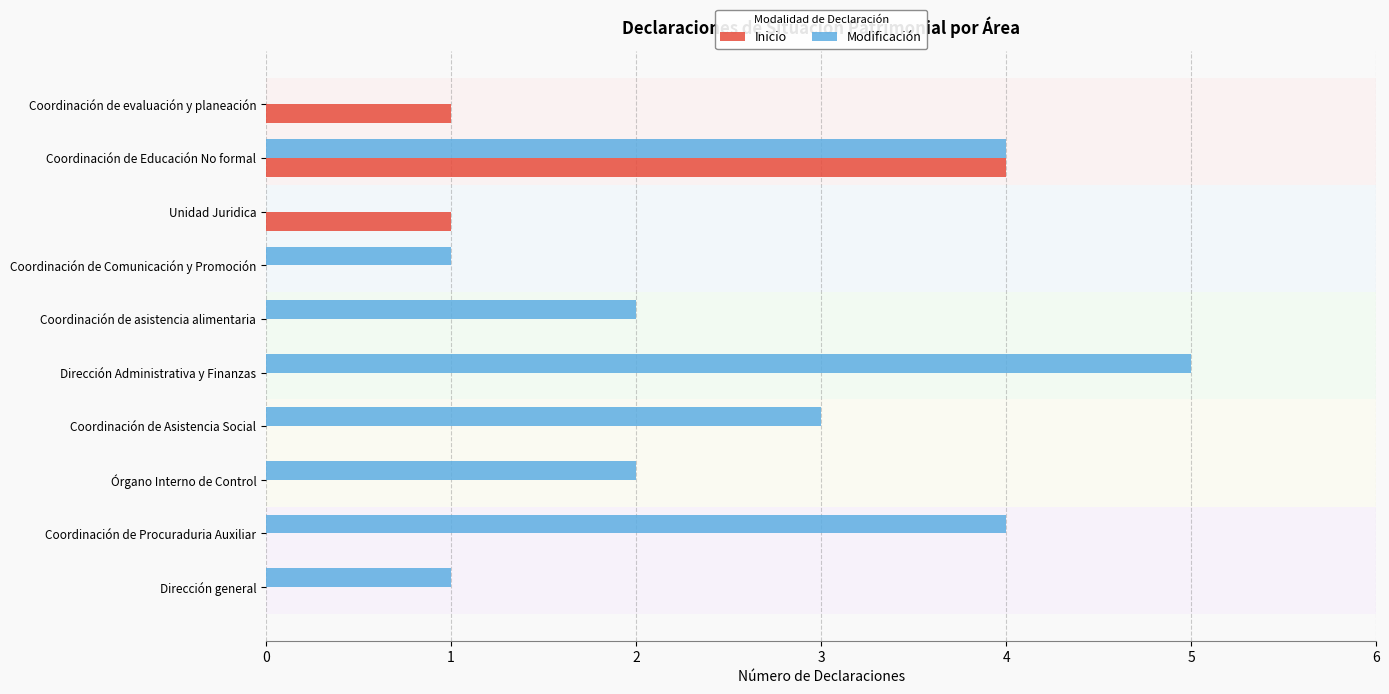

True or false: Inicio has a value of 0 at Dirección Administrativa y Finanzas.

True